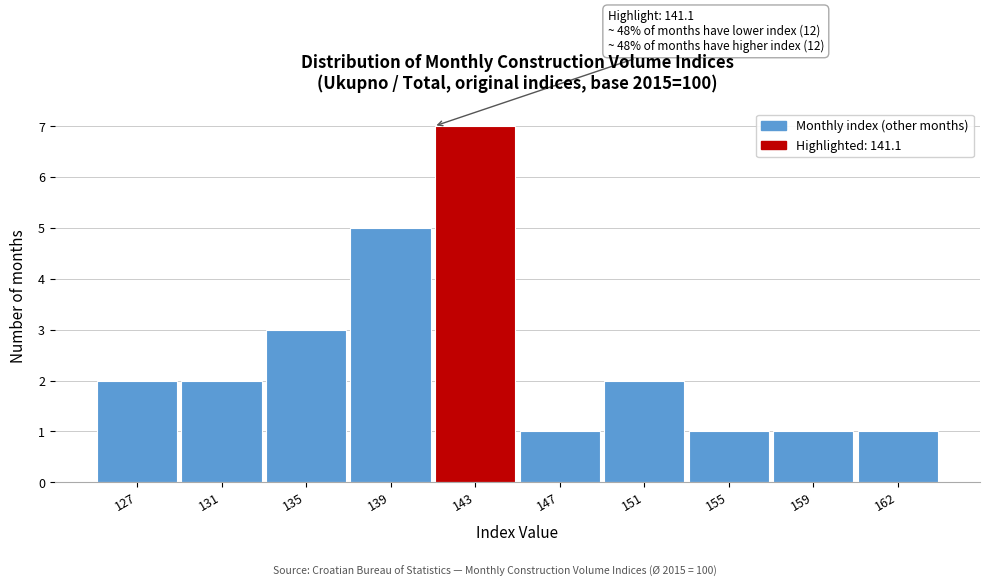

Reading left to right, what are all the values shown in this chart?

127=2	131=2	135=3	139=5	143=7	147=1	151=2	155=1	159=1	162=1